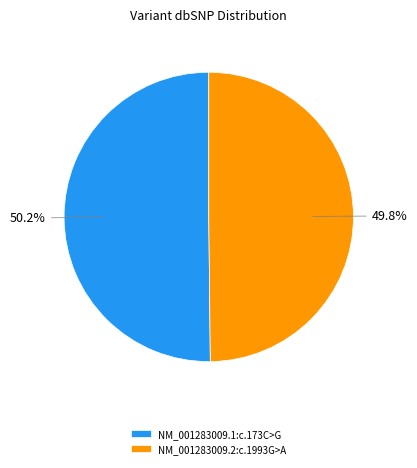

Is there a majority slice in this chart?

Yes